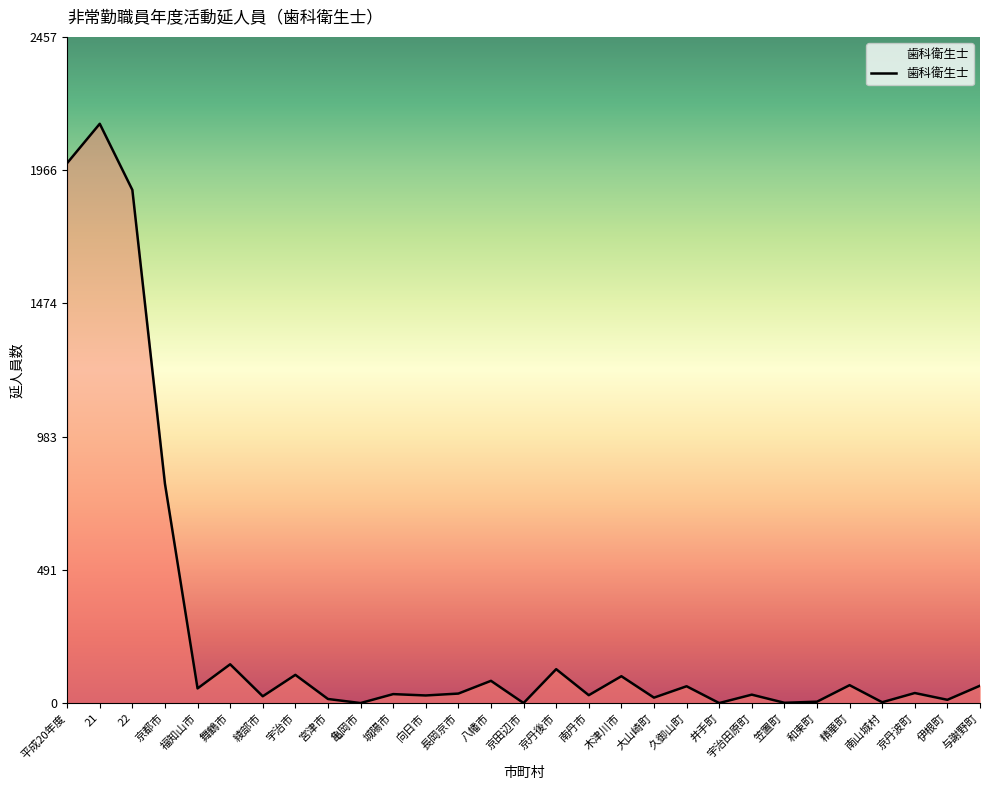

What is the difference between the second highest and minimum values?

1992